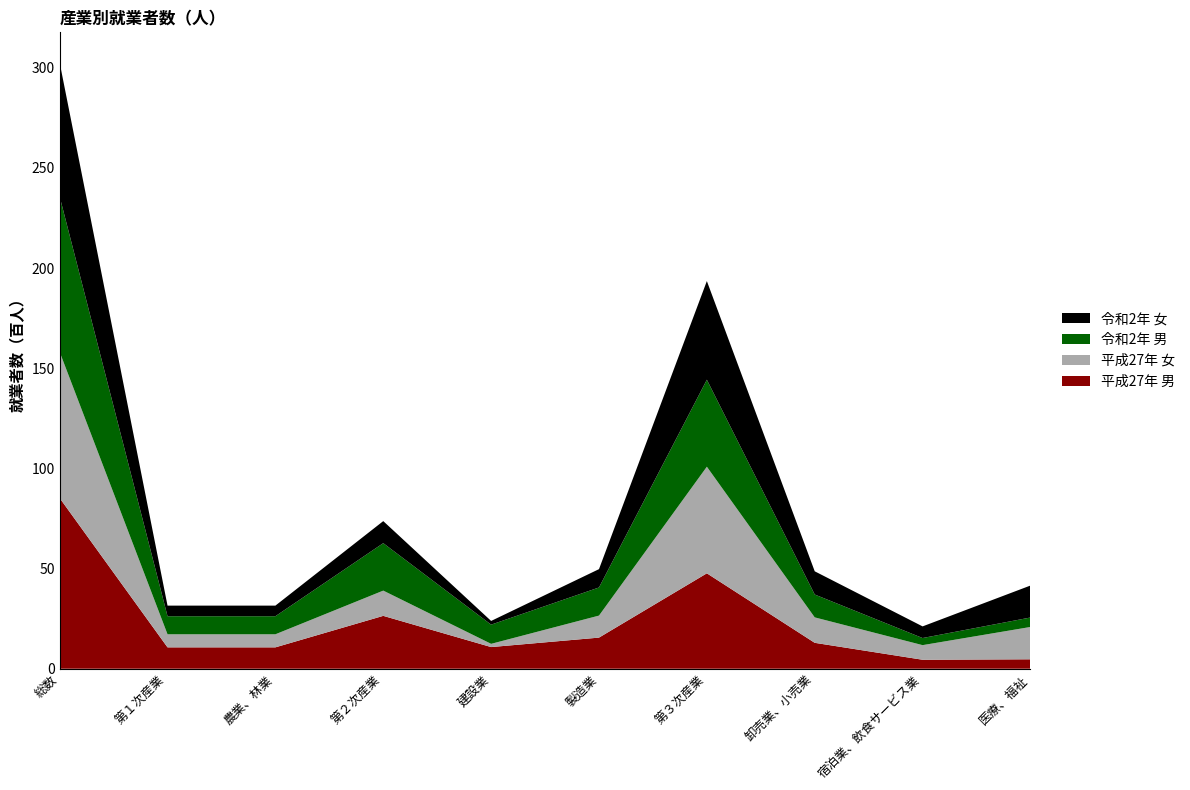

Reading left to right, what are all the values shown in this chart?

平成27年 男: 総数=8520	第１次産業=1067	農業、林業=1067	第２次産業=2639	建設業=1081	製造業=1553	第３次産業=4763	卸売業、小売業=1293	宿泊業、飲食サービス業=448	医療、福祉=470
平成27年 女: 総数=7294	第１次産業=652	農業、林業=652	第２次産業=1260	建設業=161	製造業=1099	第３次産業=5321	卸売業、小売業=1270	宿泊業、飲食サービス業=729	医療、福祉=1614
令和2年 男: 総数=7756	第１次産業=902	農業、林業=902	第２次産業=2369	建設業=958	製造業=1404	第３次産業=4344	卸売業、小売業=1141	宿泊業、飲食サービス業=355	医療、福祉=473
令和2年 女: 総数=6686	第１次産業=529	農業、林業=529	第２次産業=1101	建設業=185	製造業=915	第３次産業=4924	卸売業、小売業=1159	宿泊業、飲食サービス業=581	医療、福祉=1595